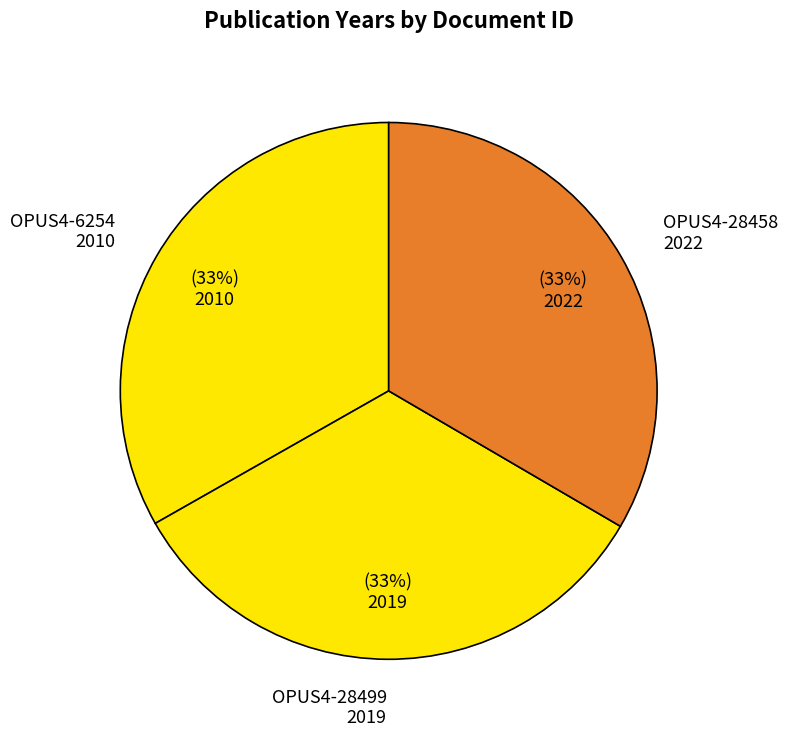

How many slices are in this pie chart?

3